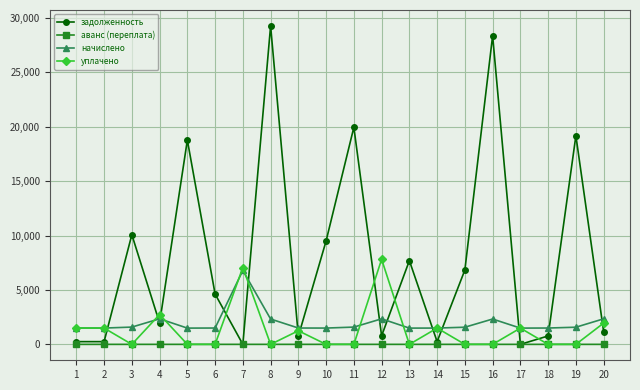

Is the value of задолженность at 3 greater than the value of уплачено at 18?

Yes